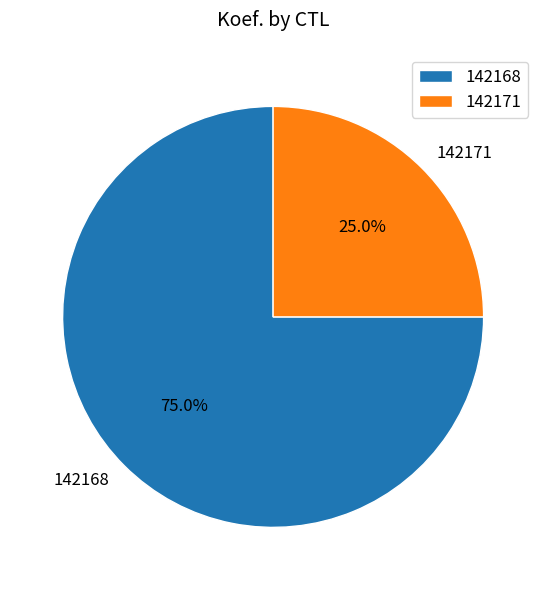

To the nearest percent, what is the difference between the 142171 and 142168 slice percentages?

50%